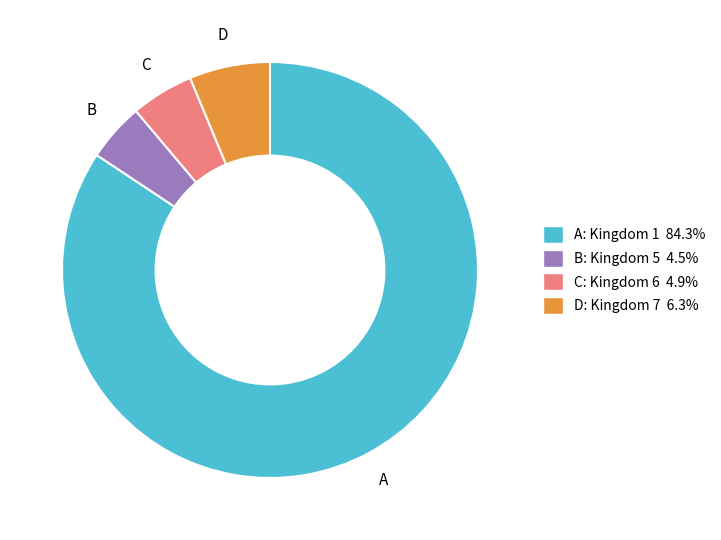

Is there any slice that represents more than half of the pie?

Yes